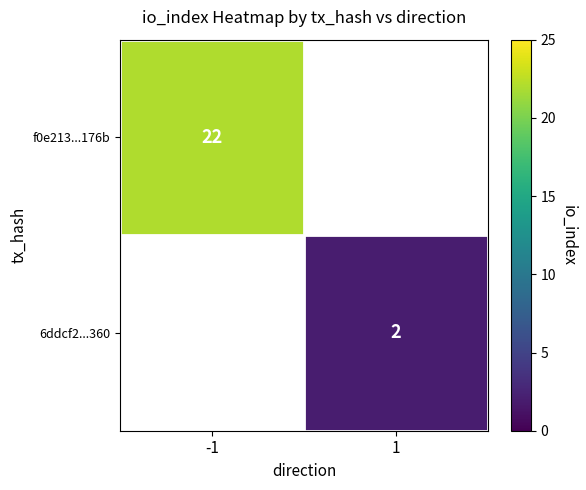

The value of 6ddcf2...360 at 1 is 1. True or false?

False